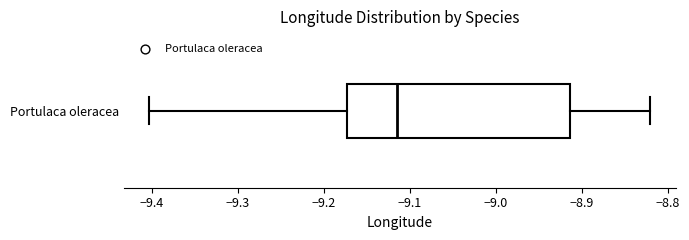

Transcribe this box plot: give where the median line is, the range the box spans, and where the two whiskers end, as read against the x-axis. The values are not printed on the chart, so give them approximately, as read against the axis.

median -9.11, box -9.17 to -8.91, whiskers -9.40 to -8.82